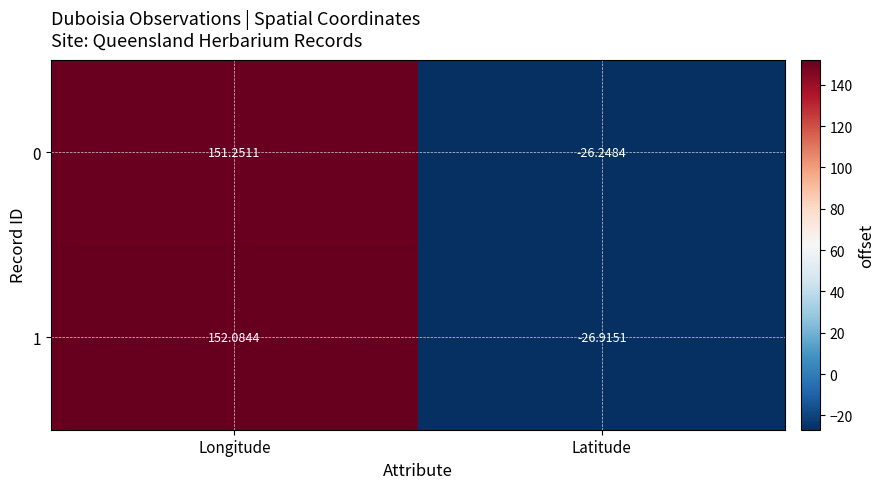

List the series in order of their peak value, lowest first.

0, 1